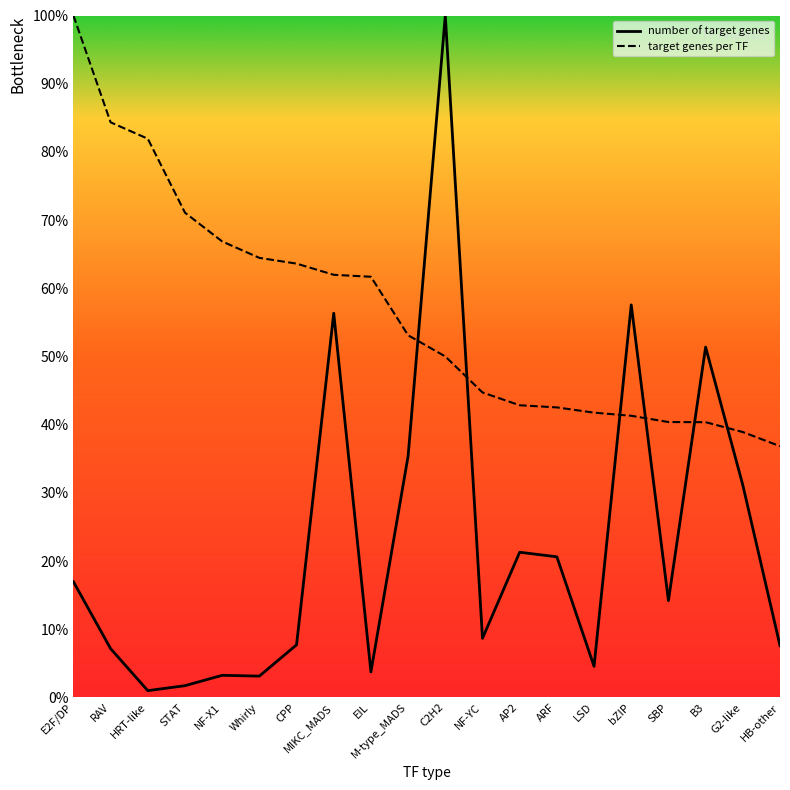

What is the difference between the highest and lowest values at STAT?

69.4